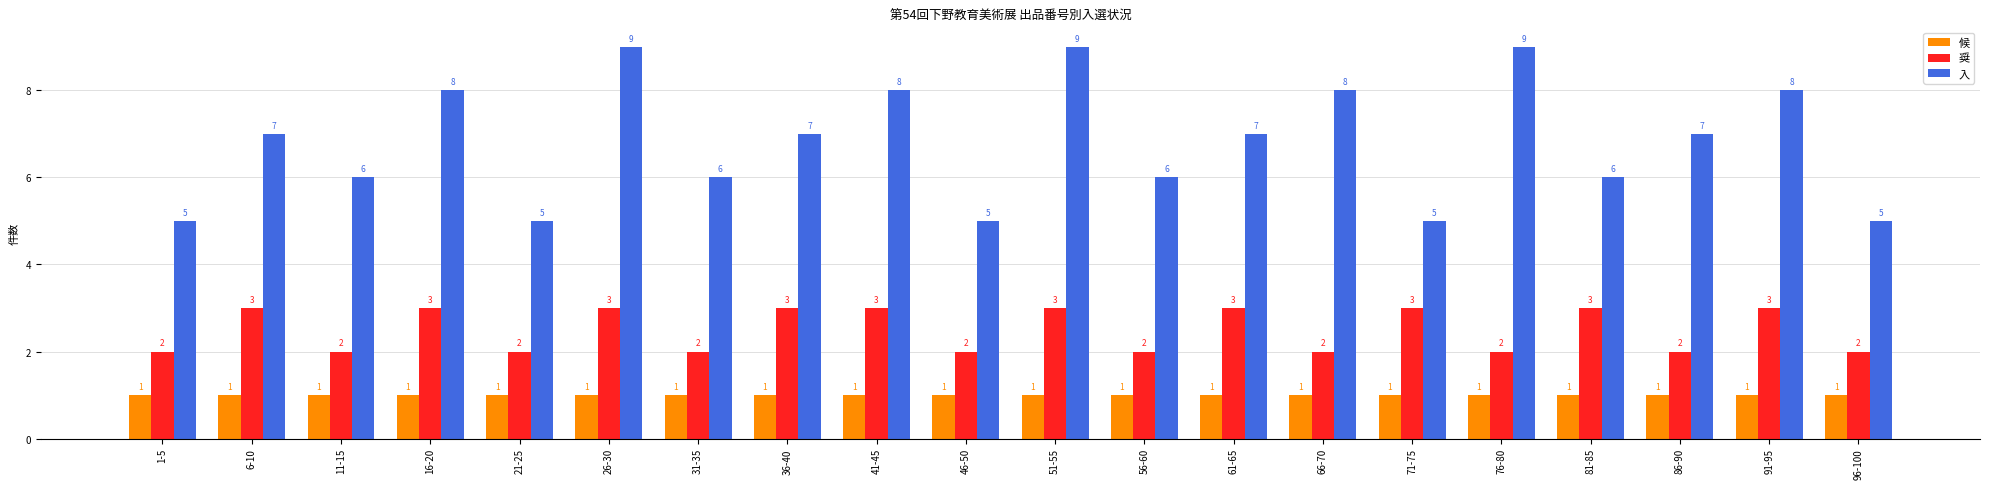

What is the label of the 18th bar from the right?

11-15